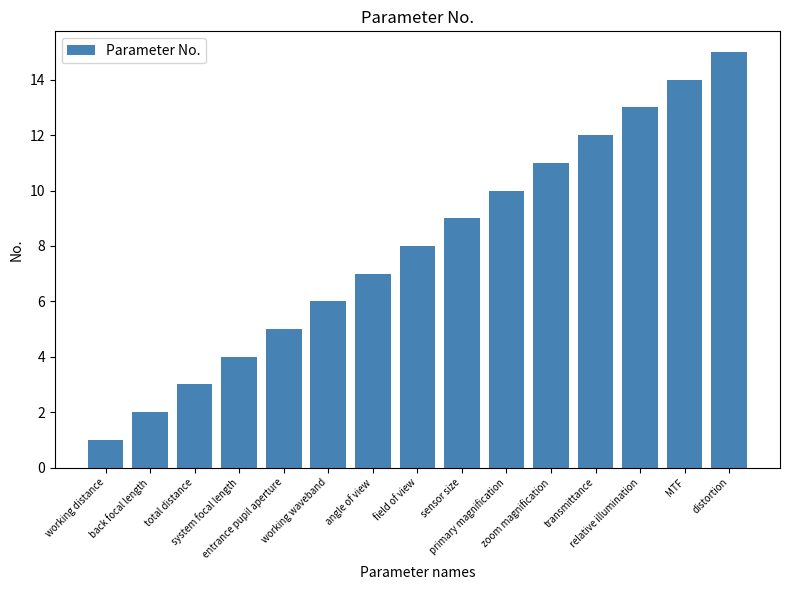

Read the value at angle of view.

7